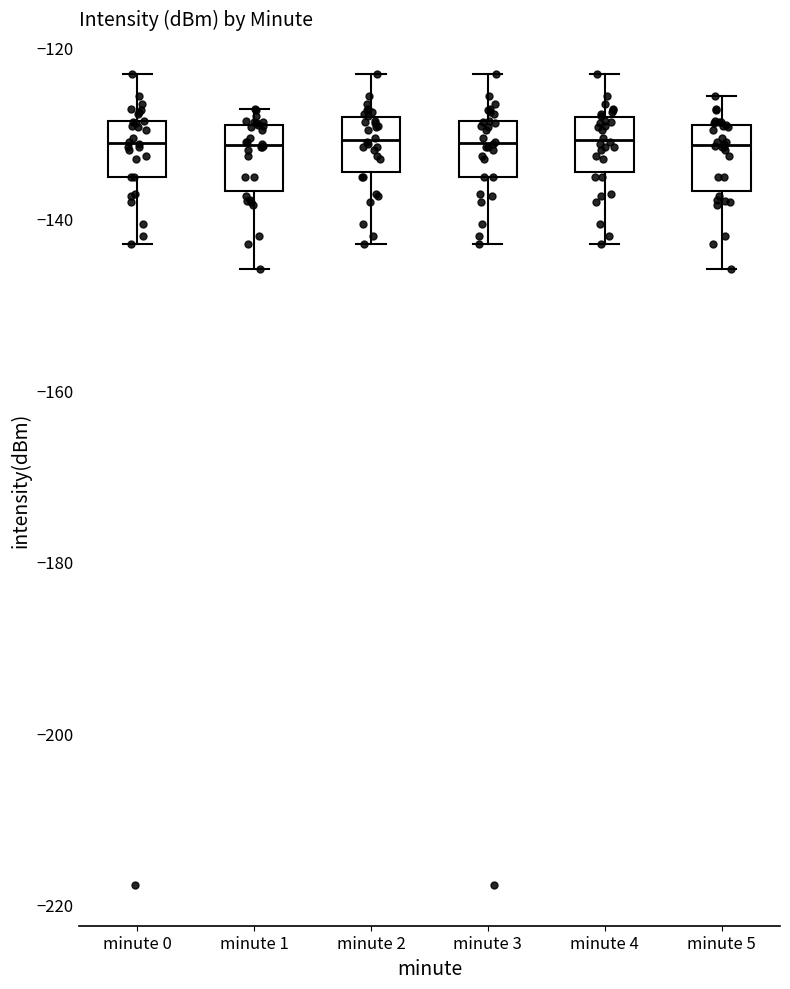

Reading left to right, read every box against the y-axis: the position of its median line, the range the box covers, and the ends of its whiskers. The values are not printed on the chart, so give them approximately, as read against the axis.

minute 0: median -132, box -136 to -128, whiskers -142 to -124
minute 1: median -132, box -136 to -130, whiskers -146 to -128
minute 2: median -130, box -134 to -128, whiskers -142 to -124
minute 3: median -132, box -136 to -128, whiskers -142 to -124
minute 4: median -130, box -134 to -128, whiskers -142 to -124
minute 5: median -132, box -136 to -130, whiskers -146 to -126